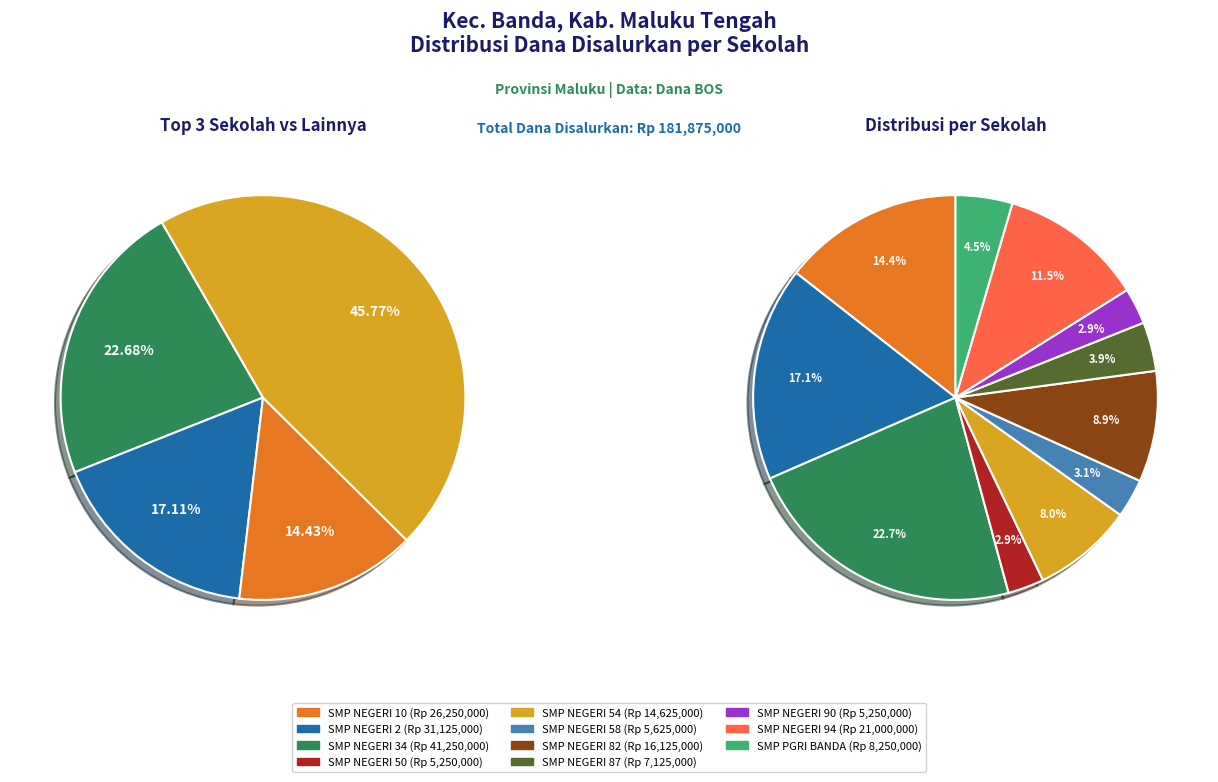

The SMP NEGERI 82 slice represents 9% of the pie. True or false?

True